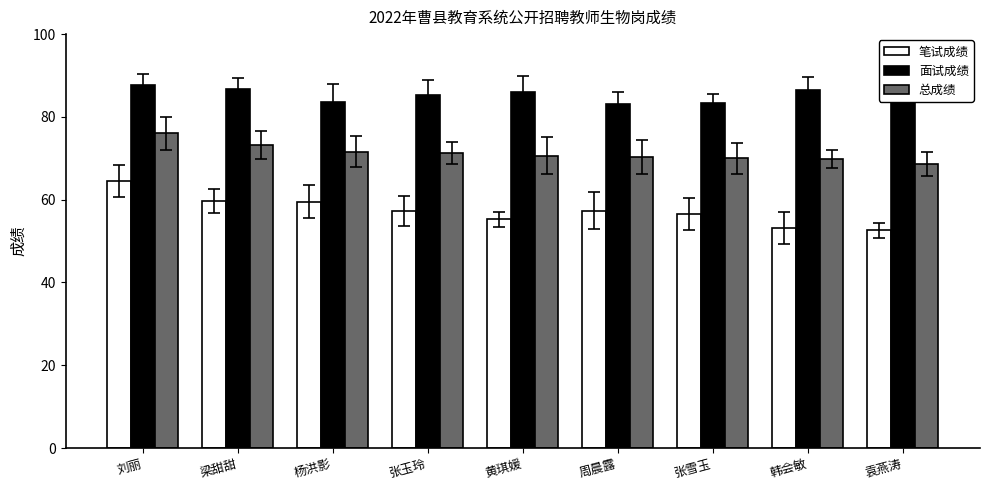

What is the difference between the maximum and minimum values in the 总成绩 series?

7.5